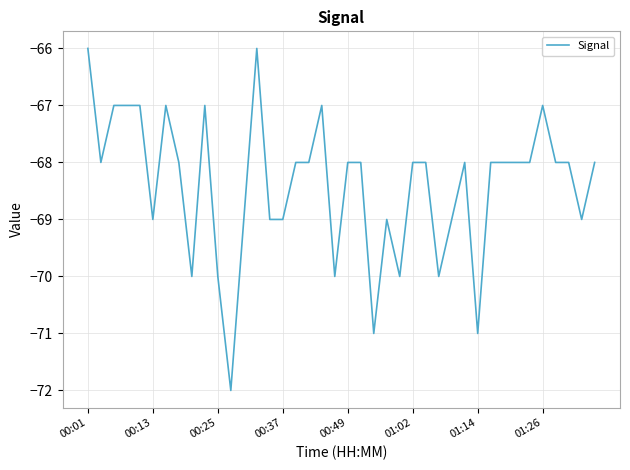

What is the average value?

-68